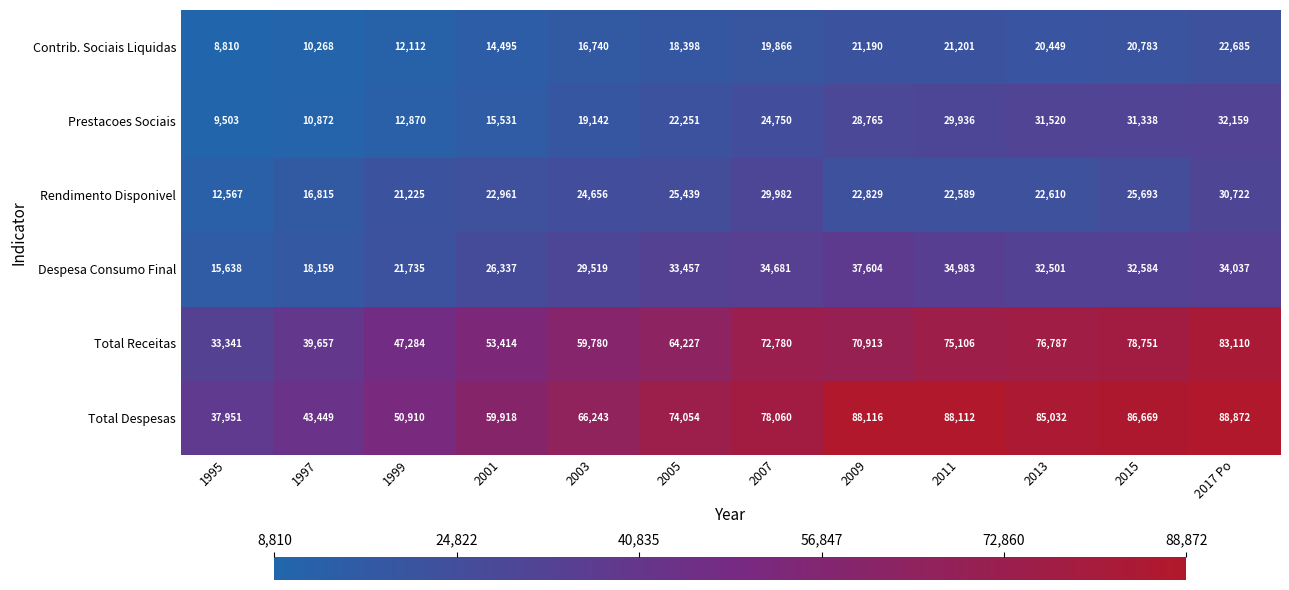

List the series in order of their peak value, highest first.

Total Despesas, Total Receitas, Despesa Consumo Final, Prestacoes Sociais, Rendimento Disponivel, Contrib. Sociais Liquidas